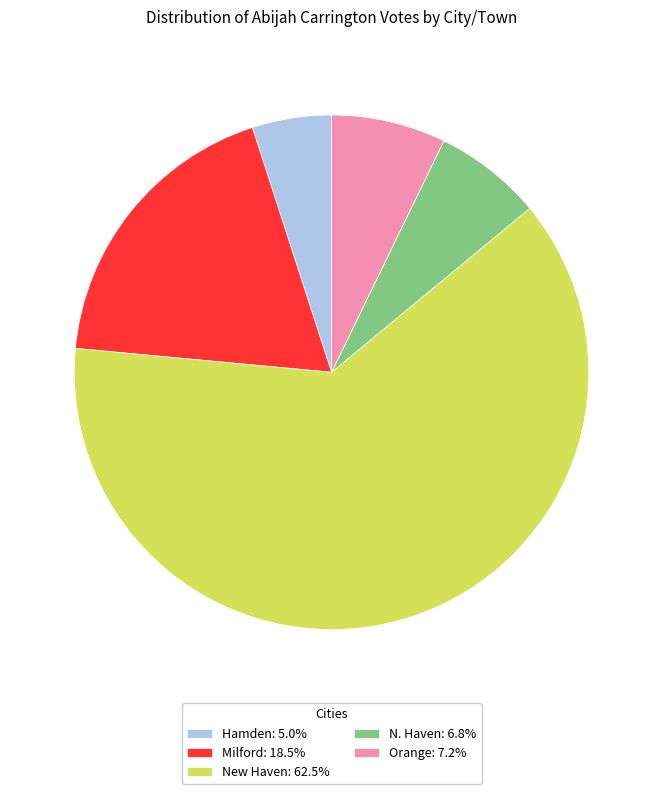

Do Milford: 18.5% and N. Haven: 6.8% together represent more than half of the pie?

No